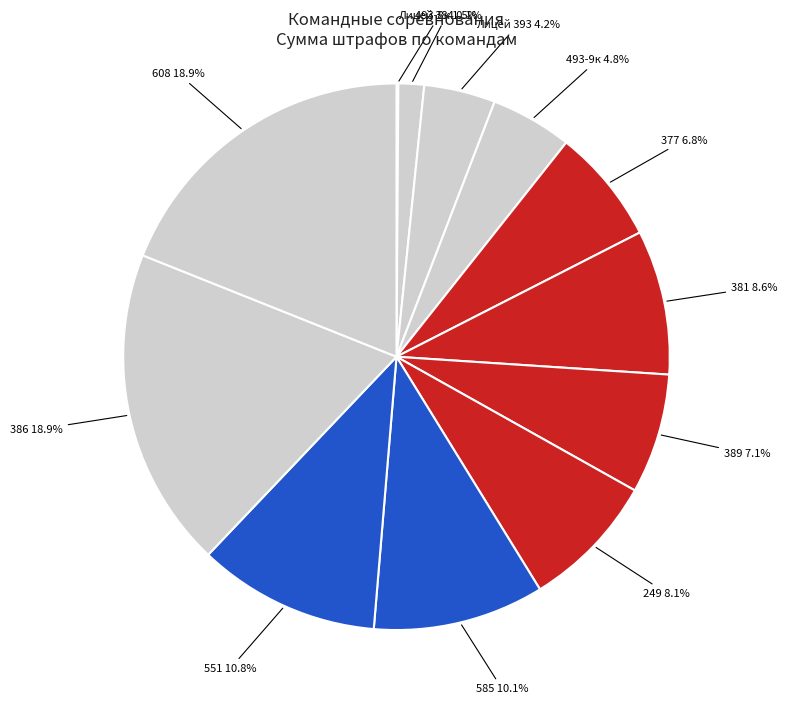

What is the largest slice in the pie chart?

386